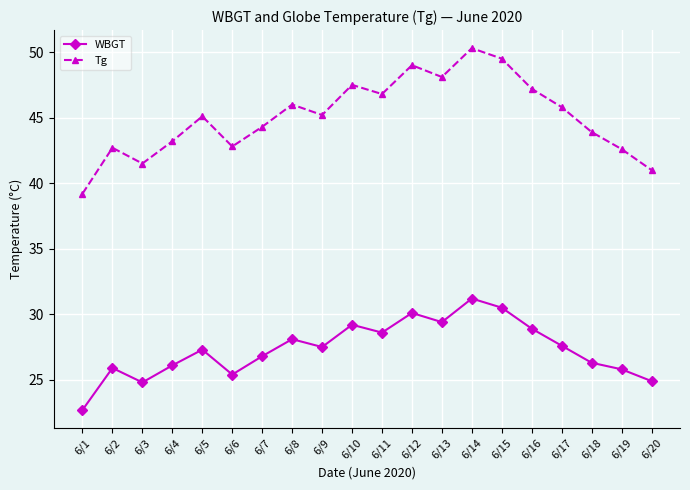

Which category has the highest value in the WBGT series?

6/14